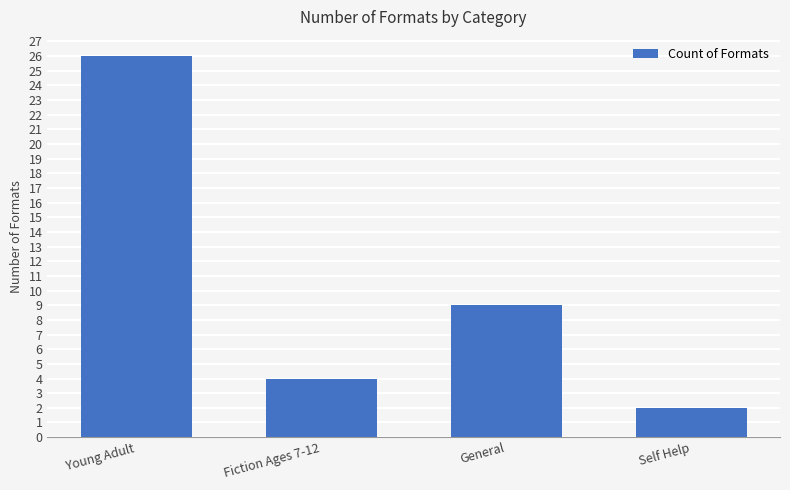

What is the ratio of the value at Fiction Ages 7-12 to the value at Self Help?

2.0